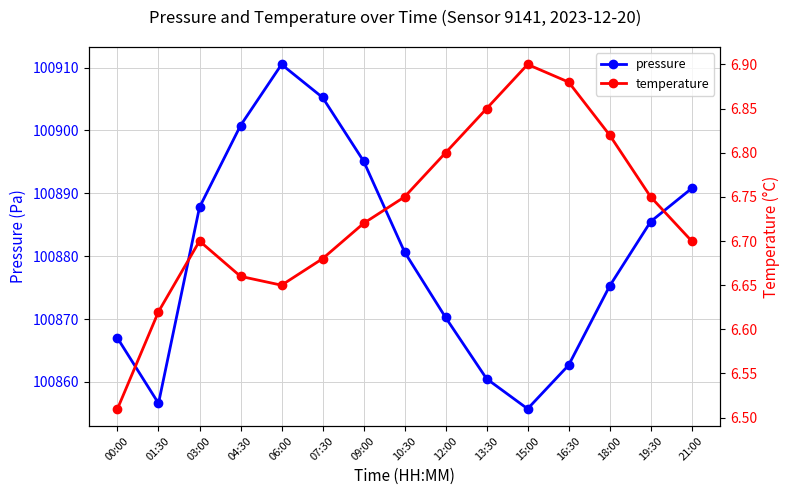

The temperature series shows 6.6 at 01:30. True or false?

True